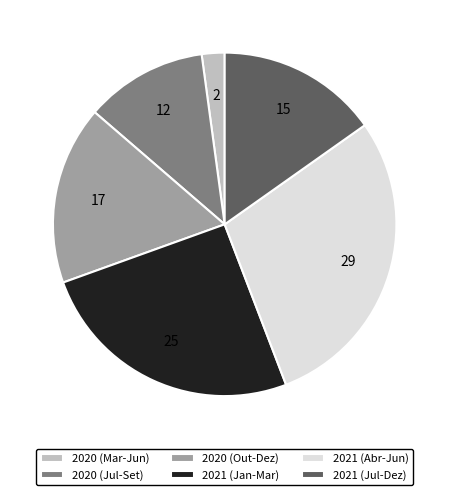

Rank the categories by value from highest to lowest.

2021 (Abr-Jun), 2021 (Jan-Mar), 2020 (Out-Dez), 2021 (Jul-Dez), 2020 (Jul-Set), 2020 (Mar-Jun)